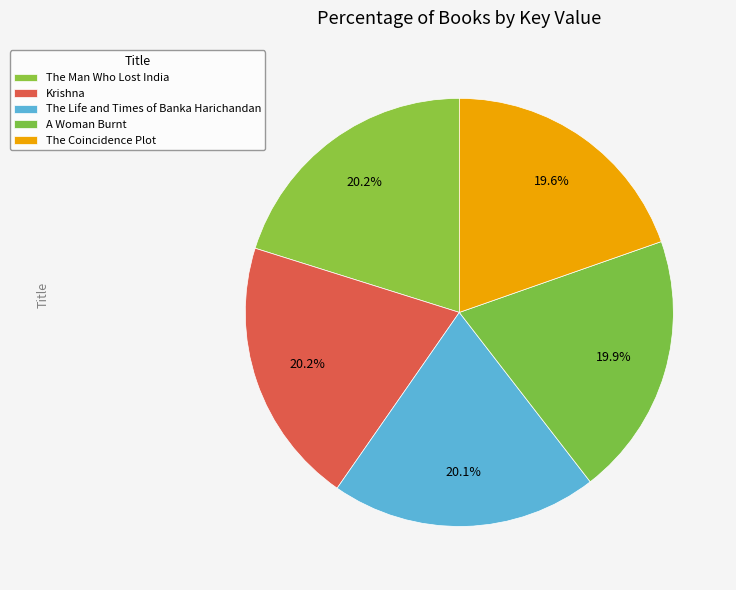

Is the sum of The Man Who Lost India and A Woman Burnt greater than half?

No